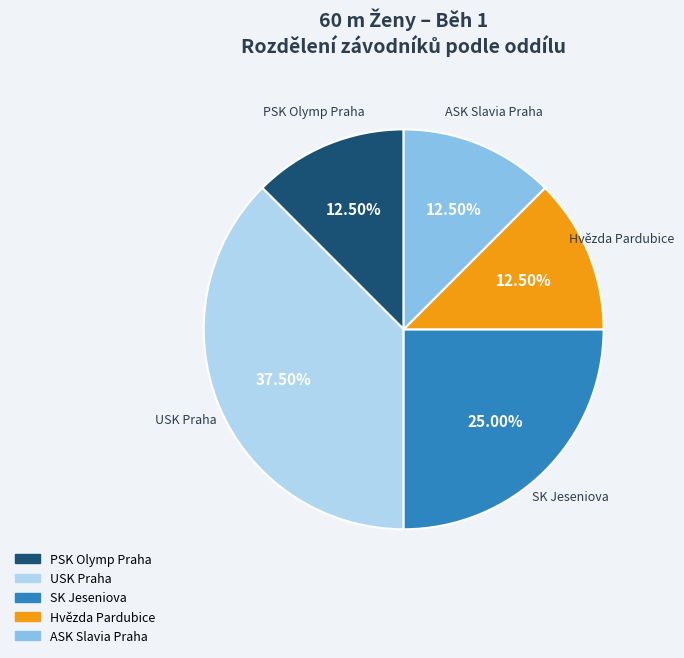

Approximately how many times larger is the value at SK Jeseniova compared to Hvězda Pardubice?

2.0